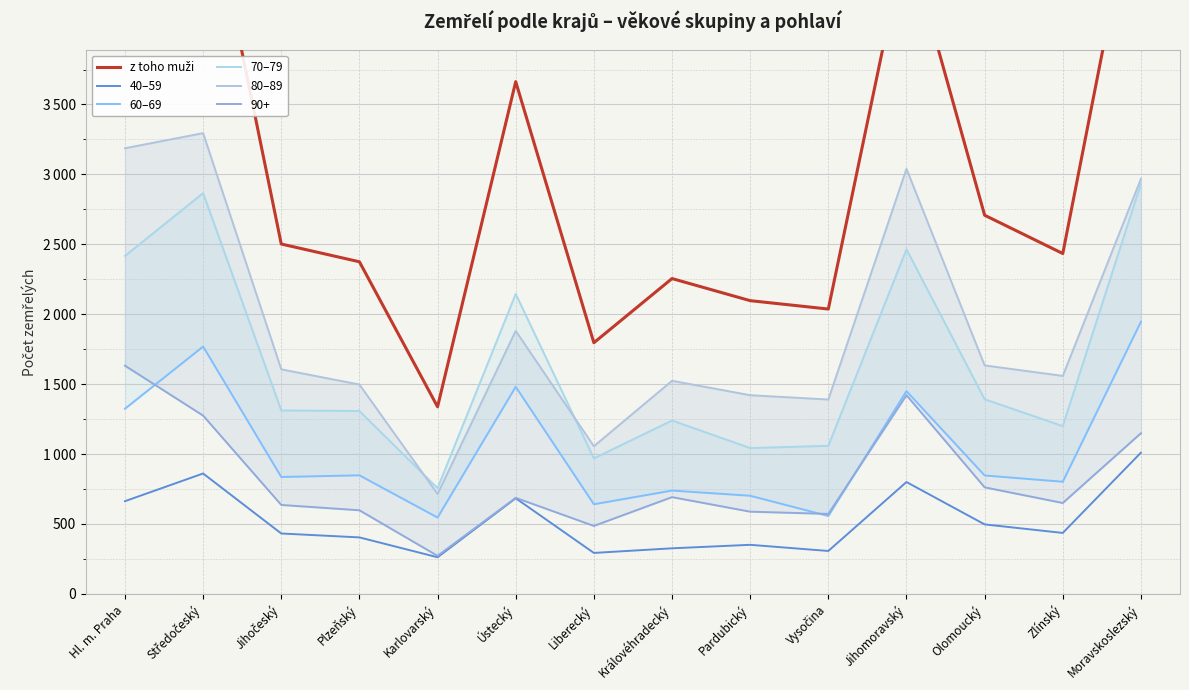

What is the label of the 12th point from the left?

Olomoucký